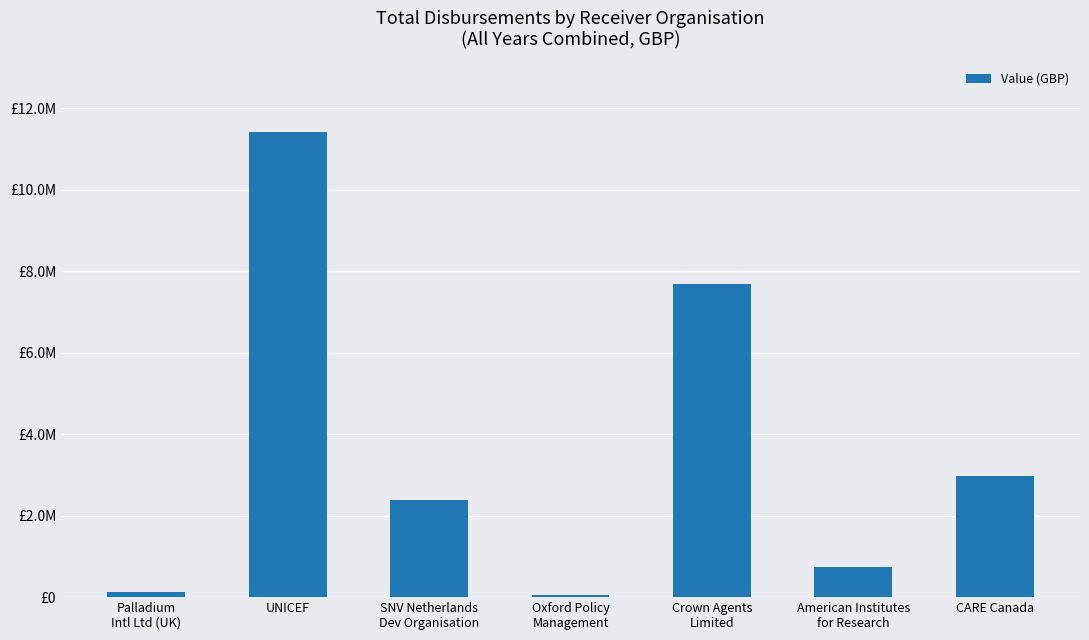

Rank the categories by value from highest to lowest.

UNICEF, Crown Agents
Limited, CARE Canada, SNV Netherlands
Dev Organisation, American Institutes
for Research, Palladium
Intl Ltd (UK), Oxford Policy
Management